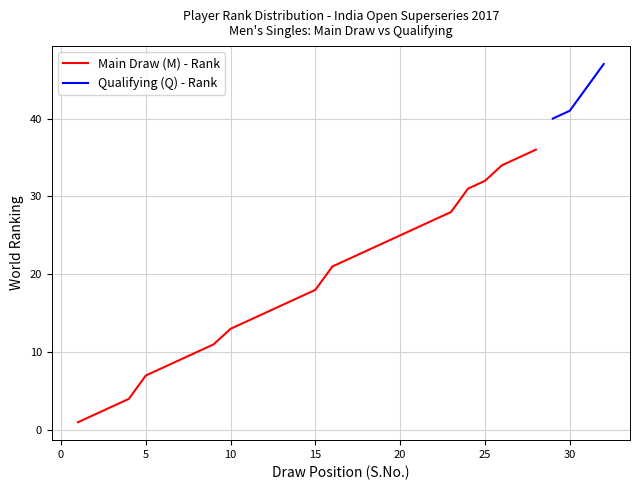

The value of Main Draw (M) - Rank at 25 is 32. True or false?

True